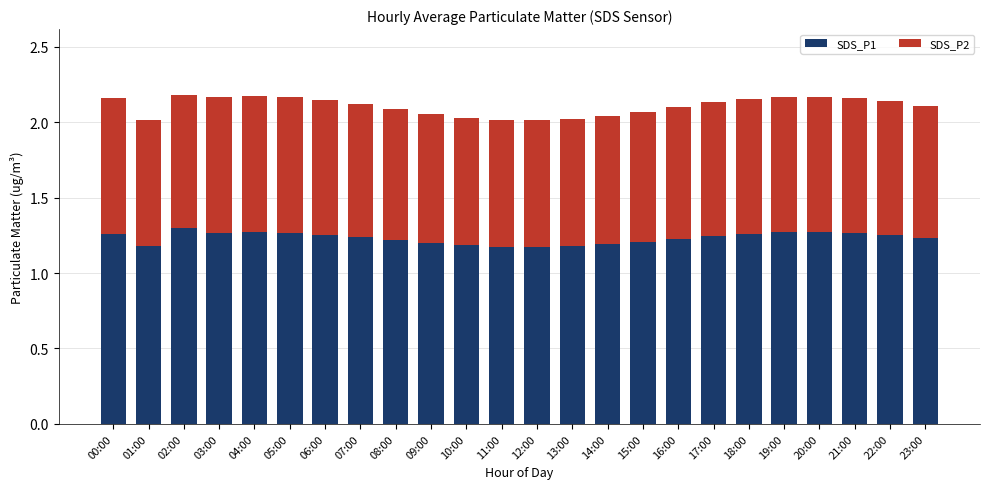

What is the sum of all SDS_P1 values?

29.6